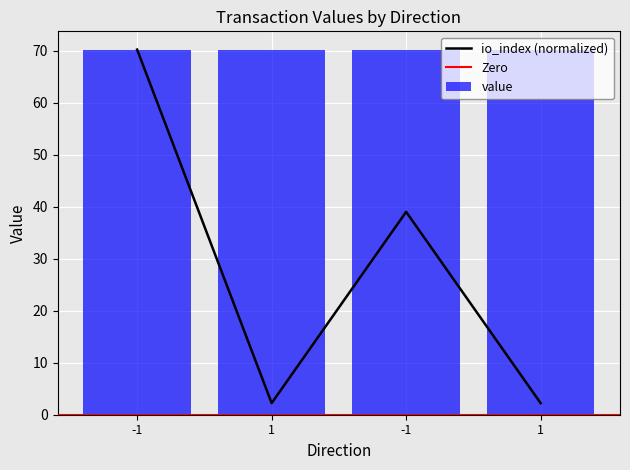

What is the average value of the value series?

70.2